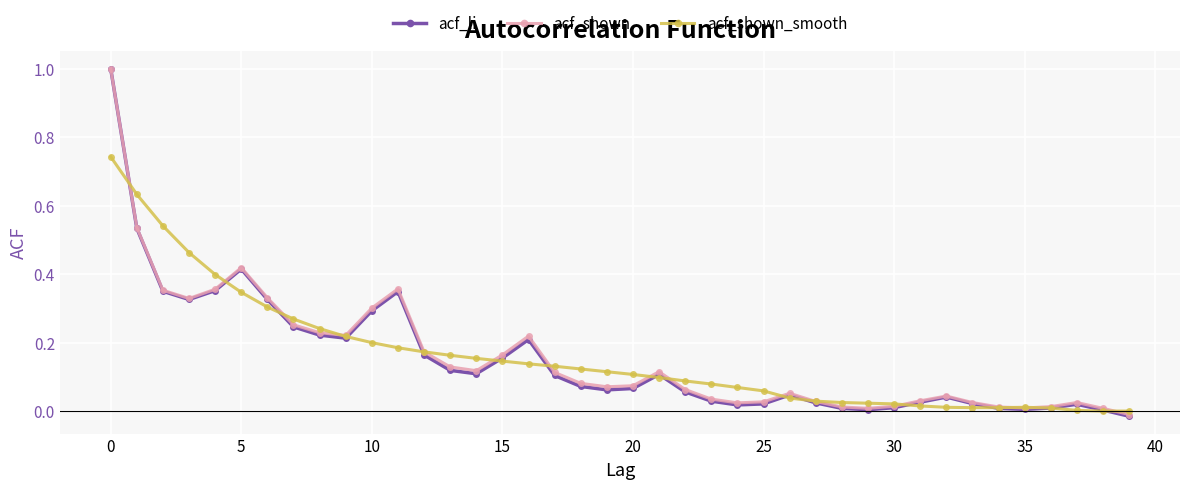

What is the value of the acf_shown point at the 1st from the left?

1.0